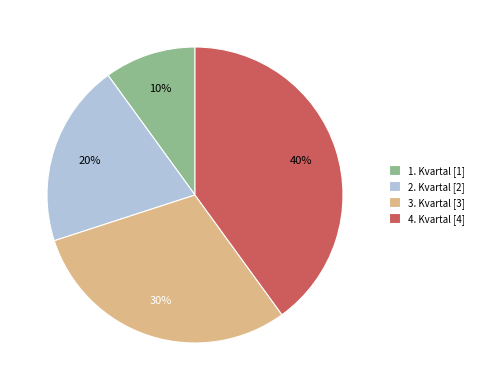

How many slices are in this pie chart?

4